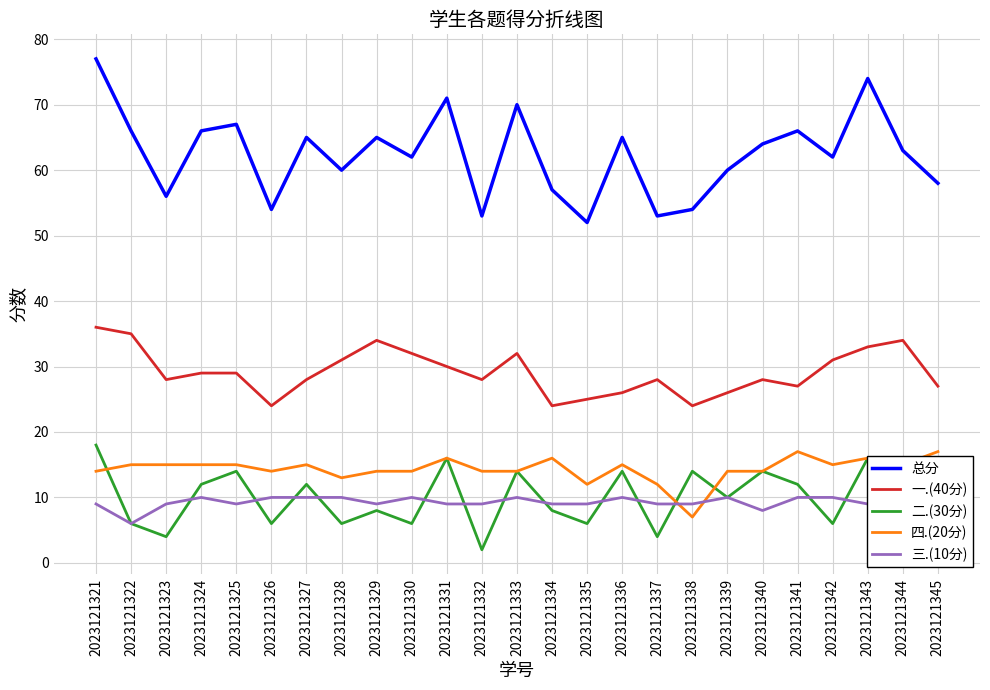

At which category is the sum across all series the highest?

2023121321